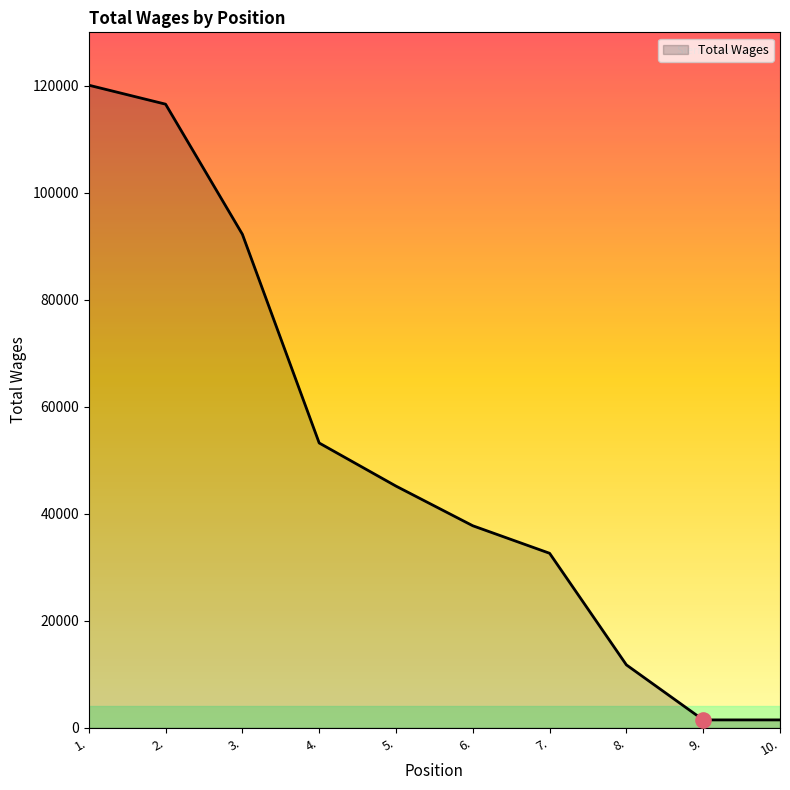

Between 4. and 2., which is larger?

2.